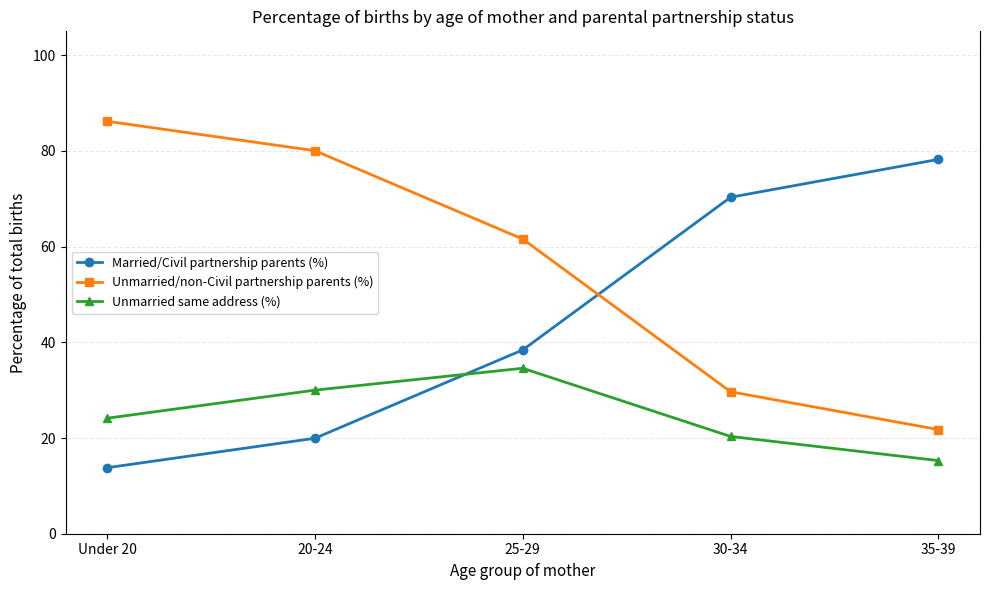

How many values in the Unmarried same address (%) series are below 24?

2